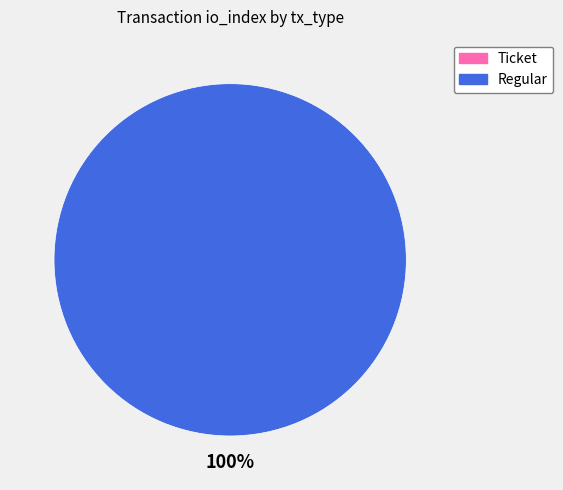

The Regular slice represents 90% of the pie. True or false?

False